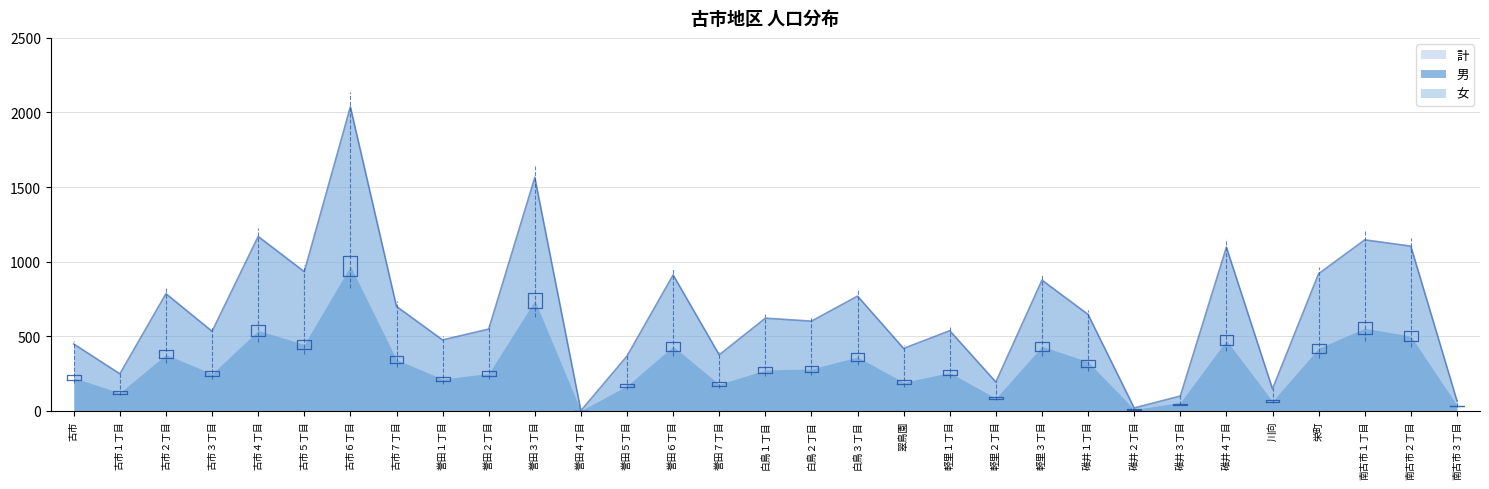

What is the difference between the second highest and second lowest values in the 男 series?

731